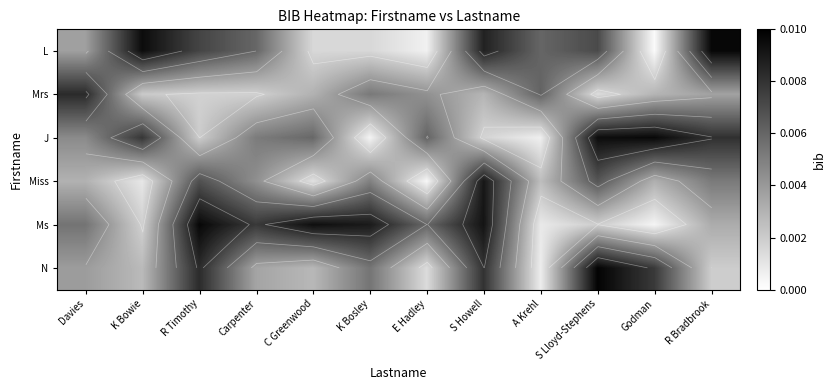

What is the sum of all J values?

0.1